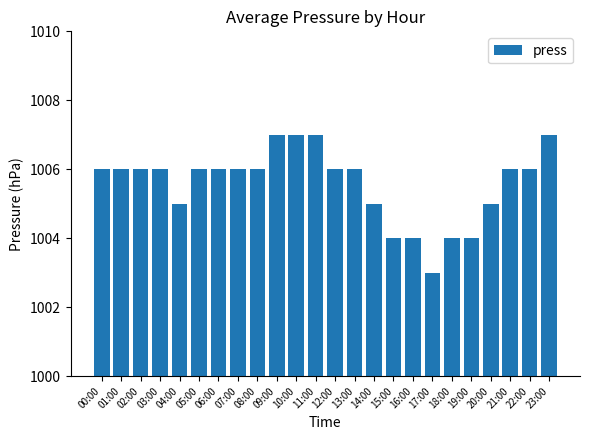

Count the values in the range 1005 to 1006.

15